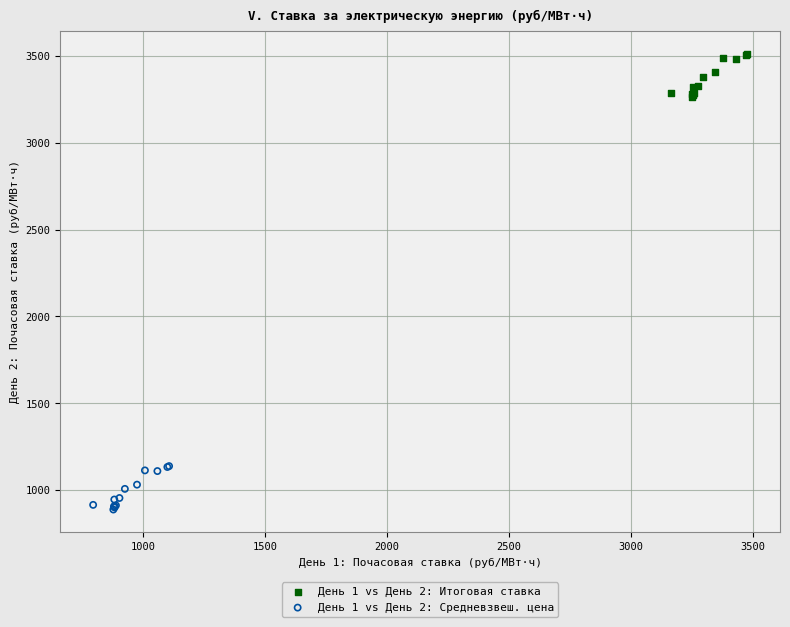

Which series reaches the minimum Y coordinate?

День 1 vs День 2: Средневзвеш. цена